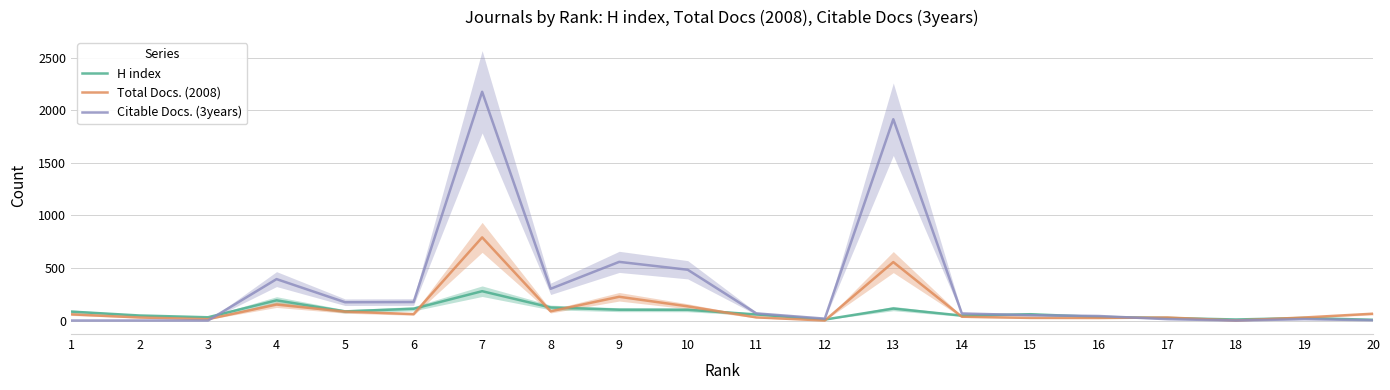

What is the value of the Total Docs. (2008) point at the 11th from the left?

30